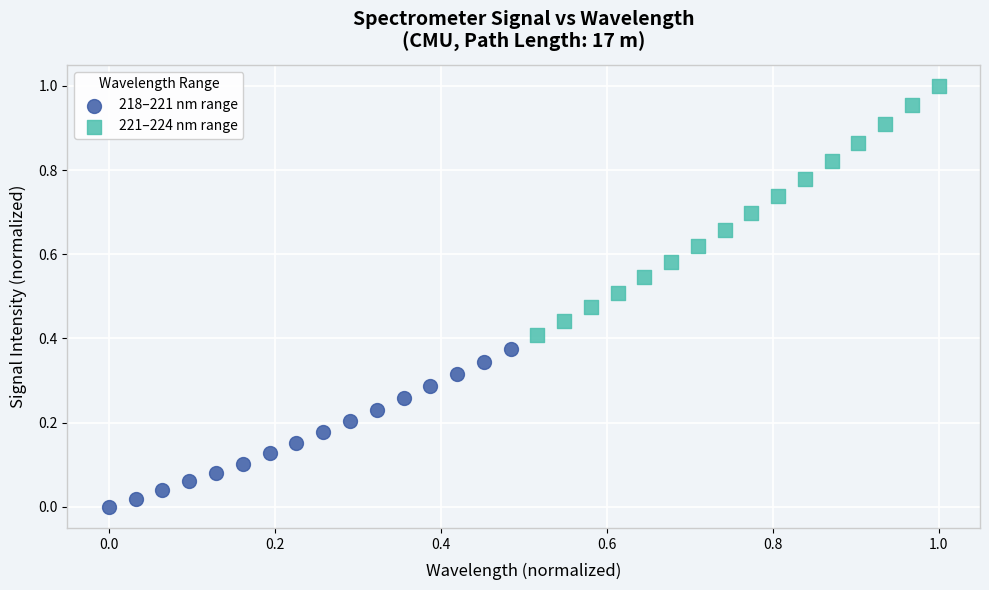

Which series has the largest Y range (max minus min)?

221–224 nm range